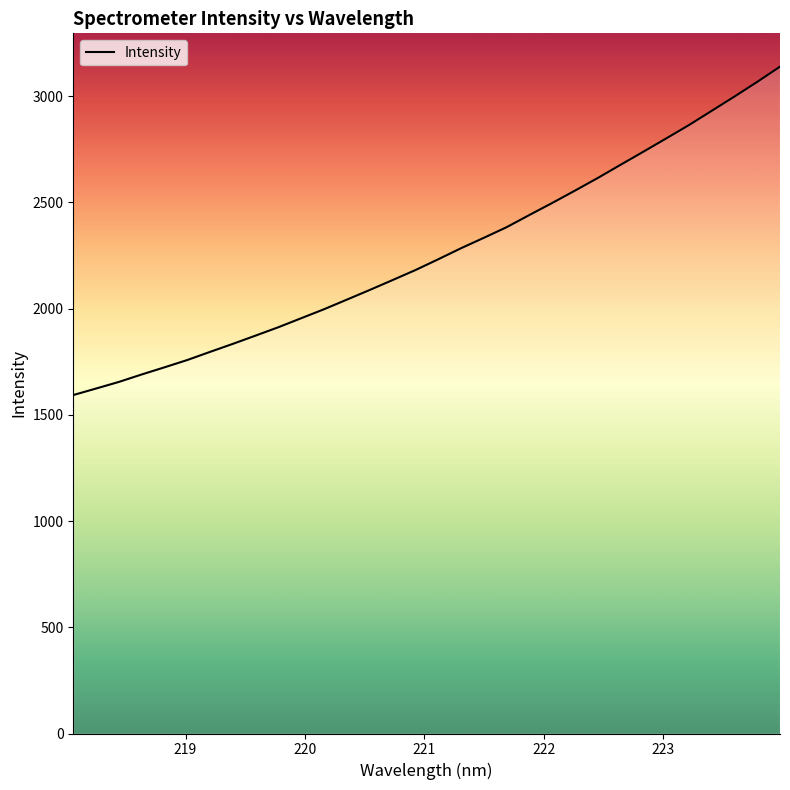

True or false: there are more than 0 points higher than both neighbors.

False